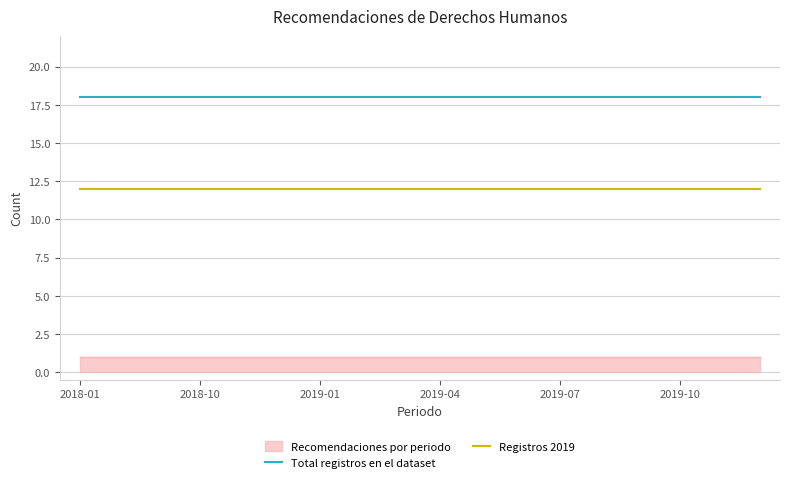

Is the value of Registros 2019 at 2019-10 greater than the value of Total registros en el dataset at 2019-01?

No